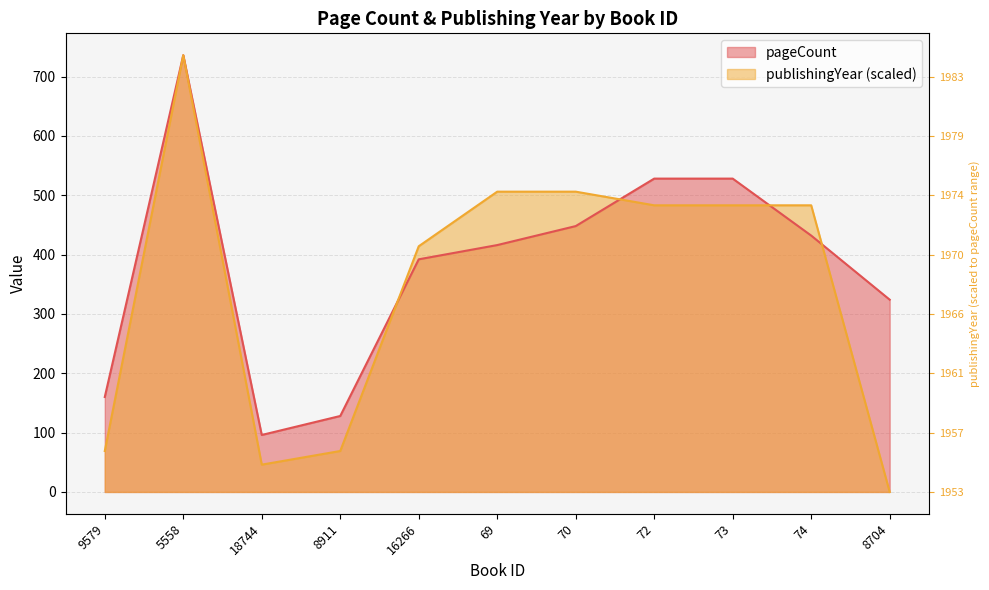

At 9579, list the series in order from largest to smallest.

pageCount, publishingYear